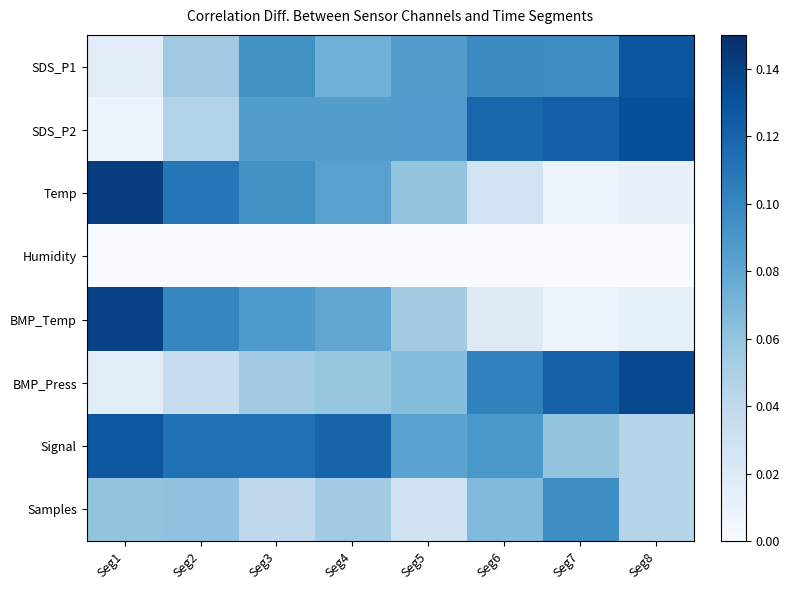

How many categories are shown in the chart?

8